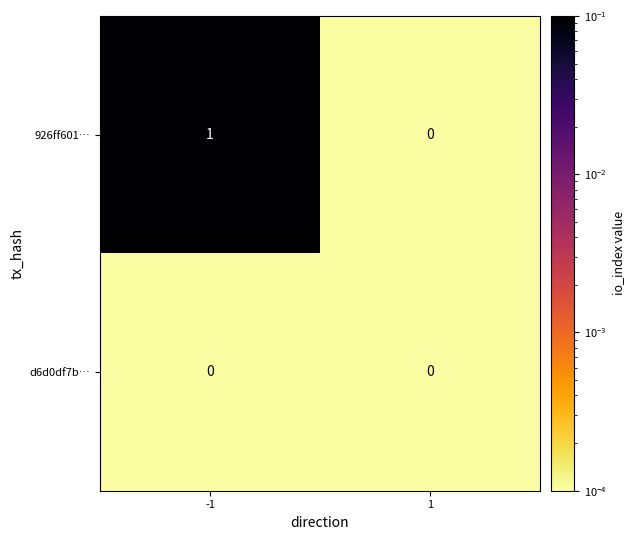

List the labels in order of 926ff601… value, smallest first.

1, -1